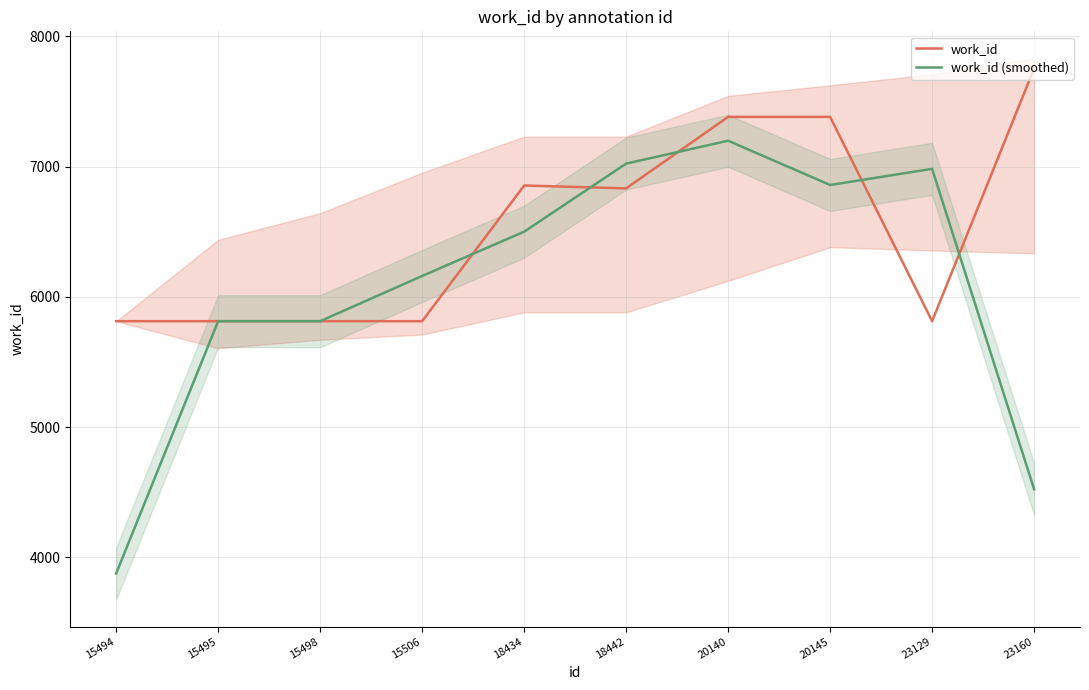

List the series in order of their overall mean, highest first.

work_id, work_id (smoothed)